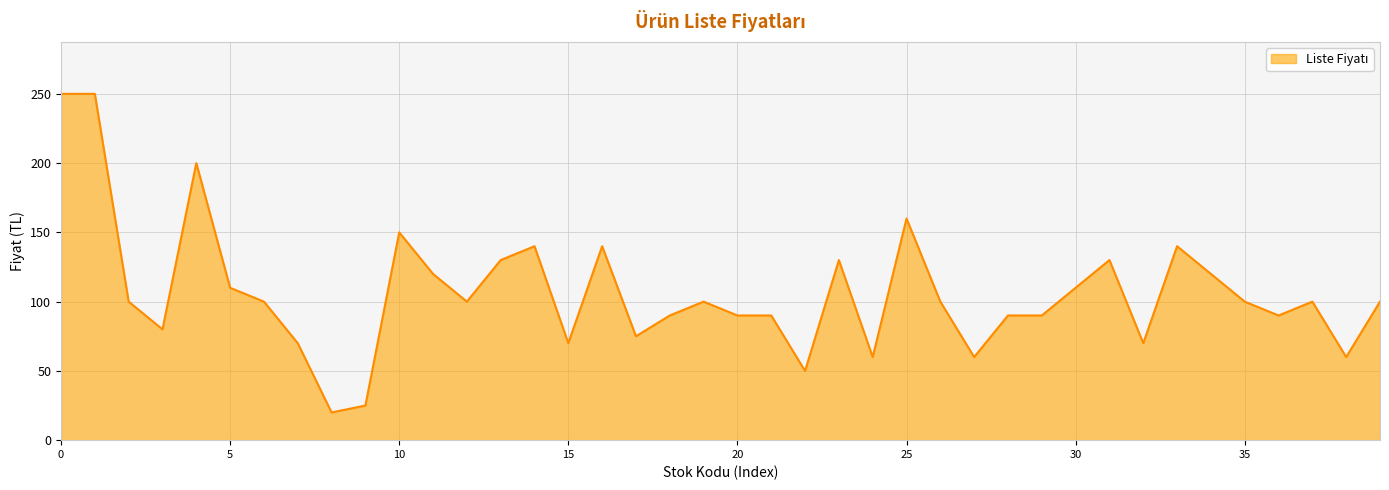

What is the difference between the maximum and minimum values?

230